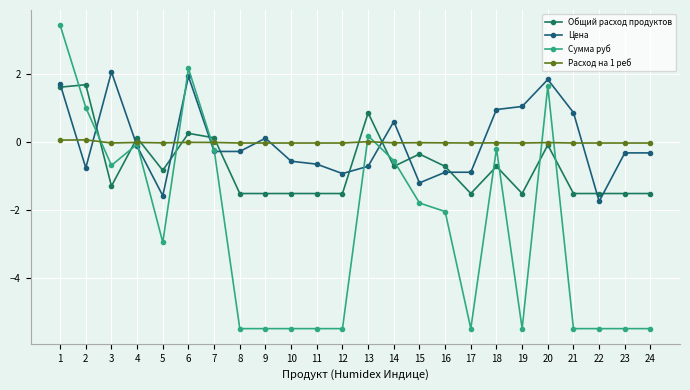

The Общий расход продуктов series shows 0.1 at 7. True or false?

False